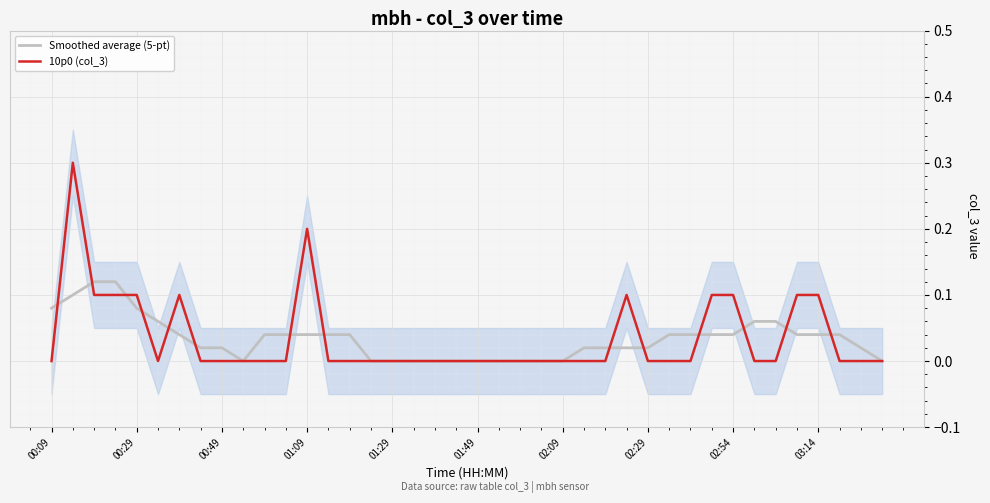

How many categories are shown in the chart?

40